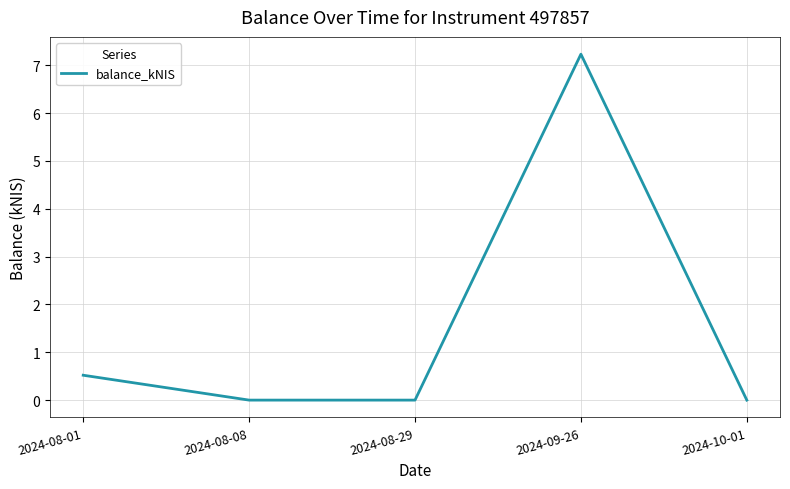

At which category does the chart reach its peak across all series?

2024-09-26